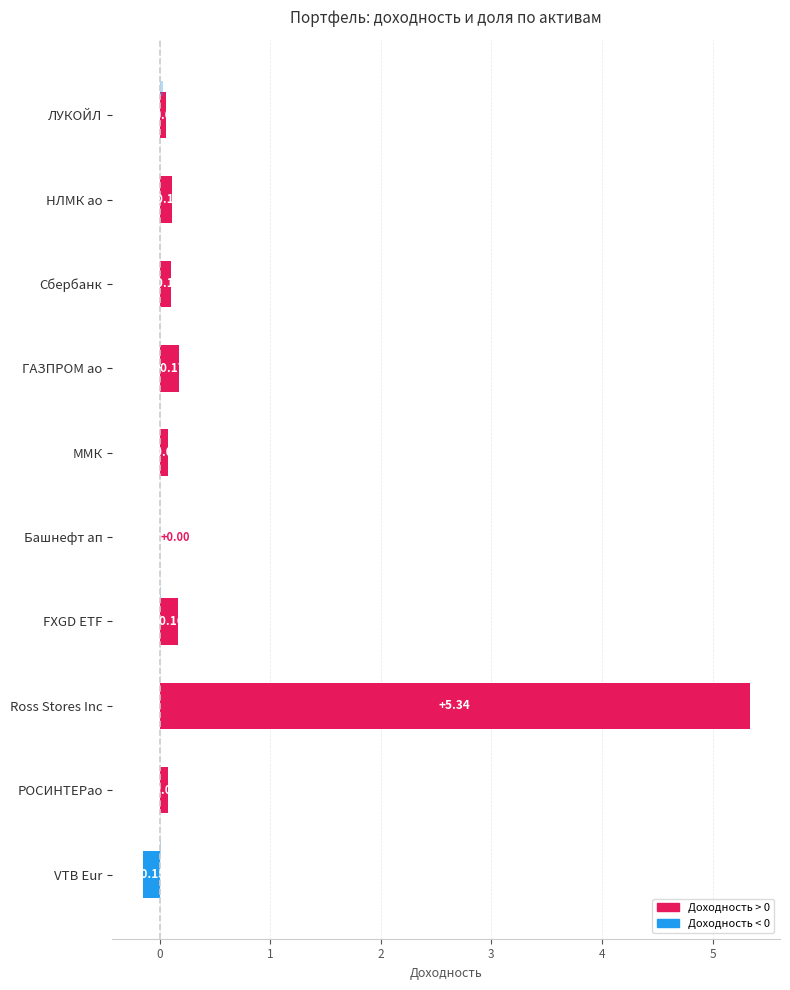

How many distinct data groups are displayed?

2